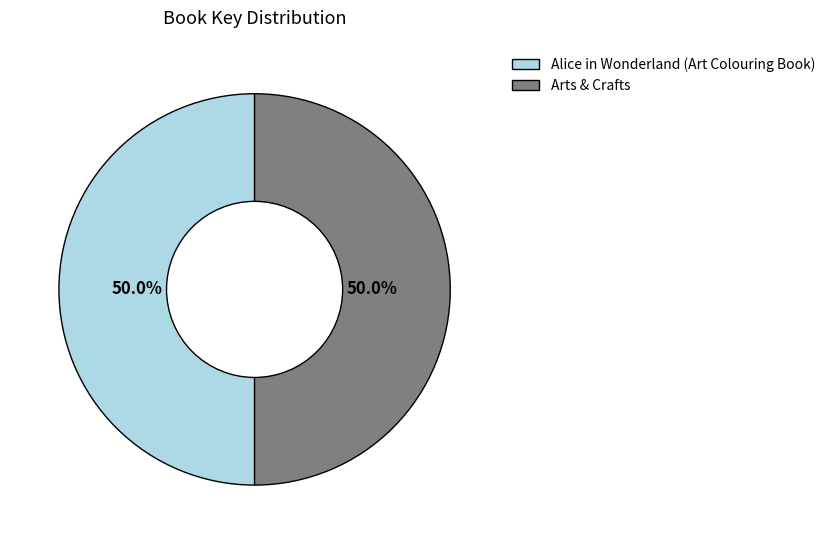

The Arts & Crafts slice represents 50% of the pie. True or false?

True